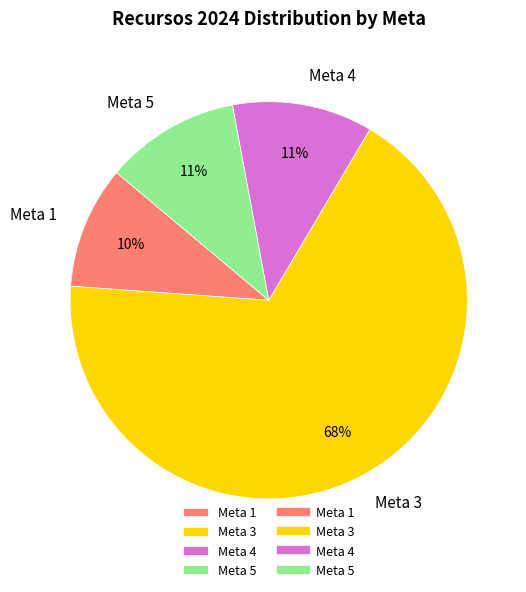

Do Meta 4 and Meta 3 together represent more than half of the pie?

Yes